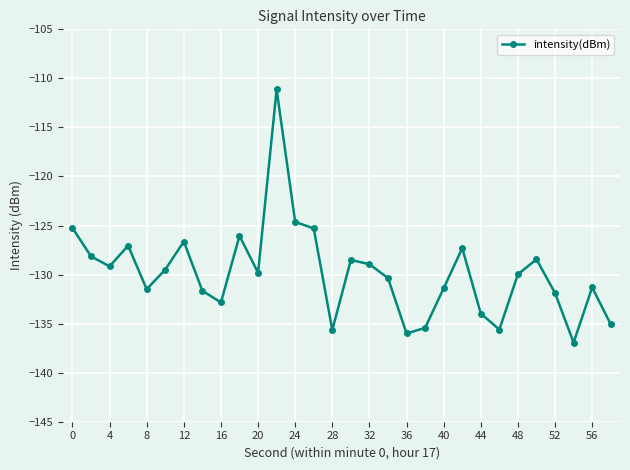

True or false: the data has more than 2 interior local peaks.

True